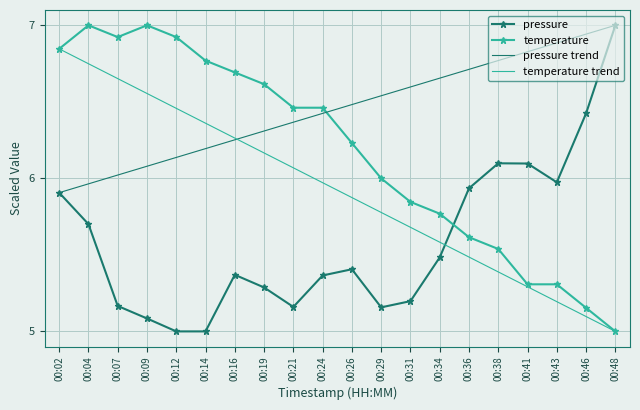

What is the value of the pressure point at the 15th from the left?

5.9